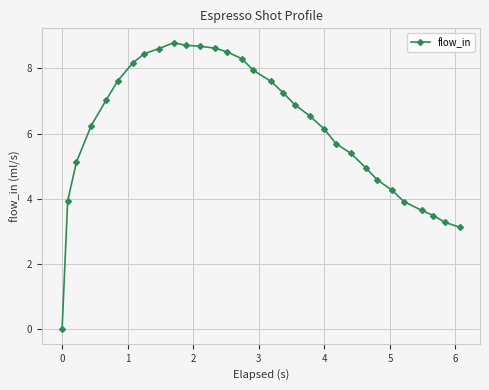

What is the maximum value shown in the chart?

8.8